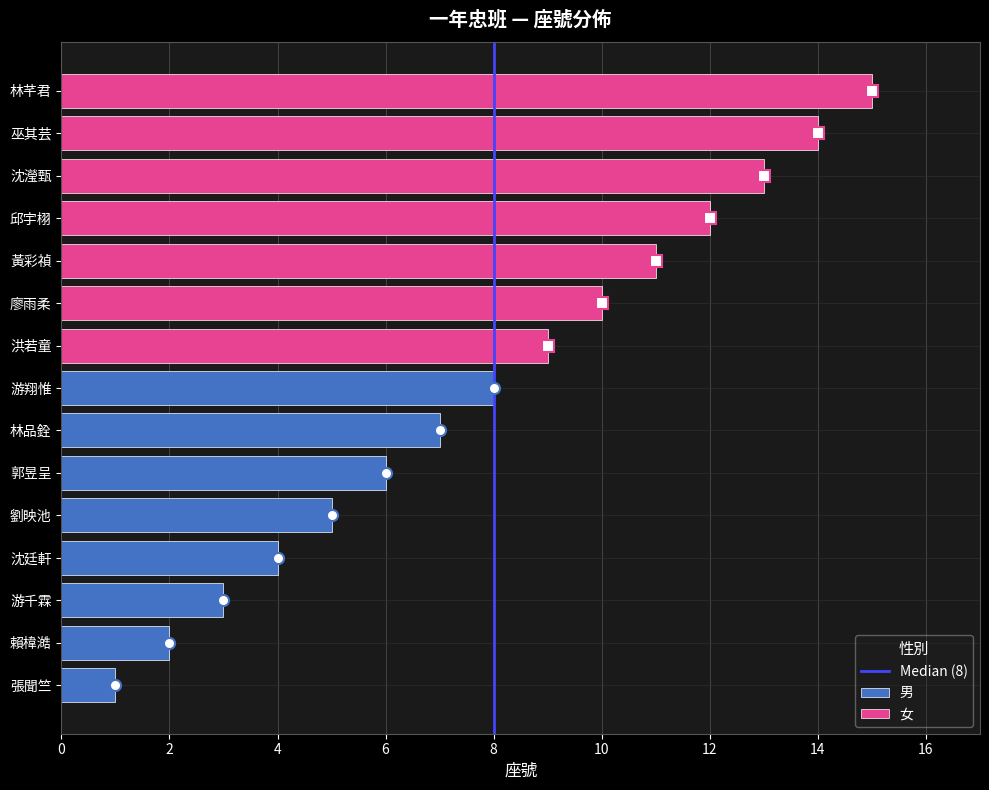

Read the 男 value at 游千霖.

3